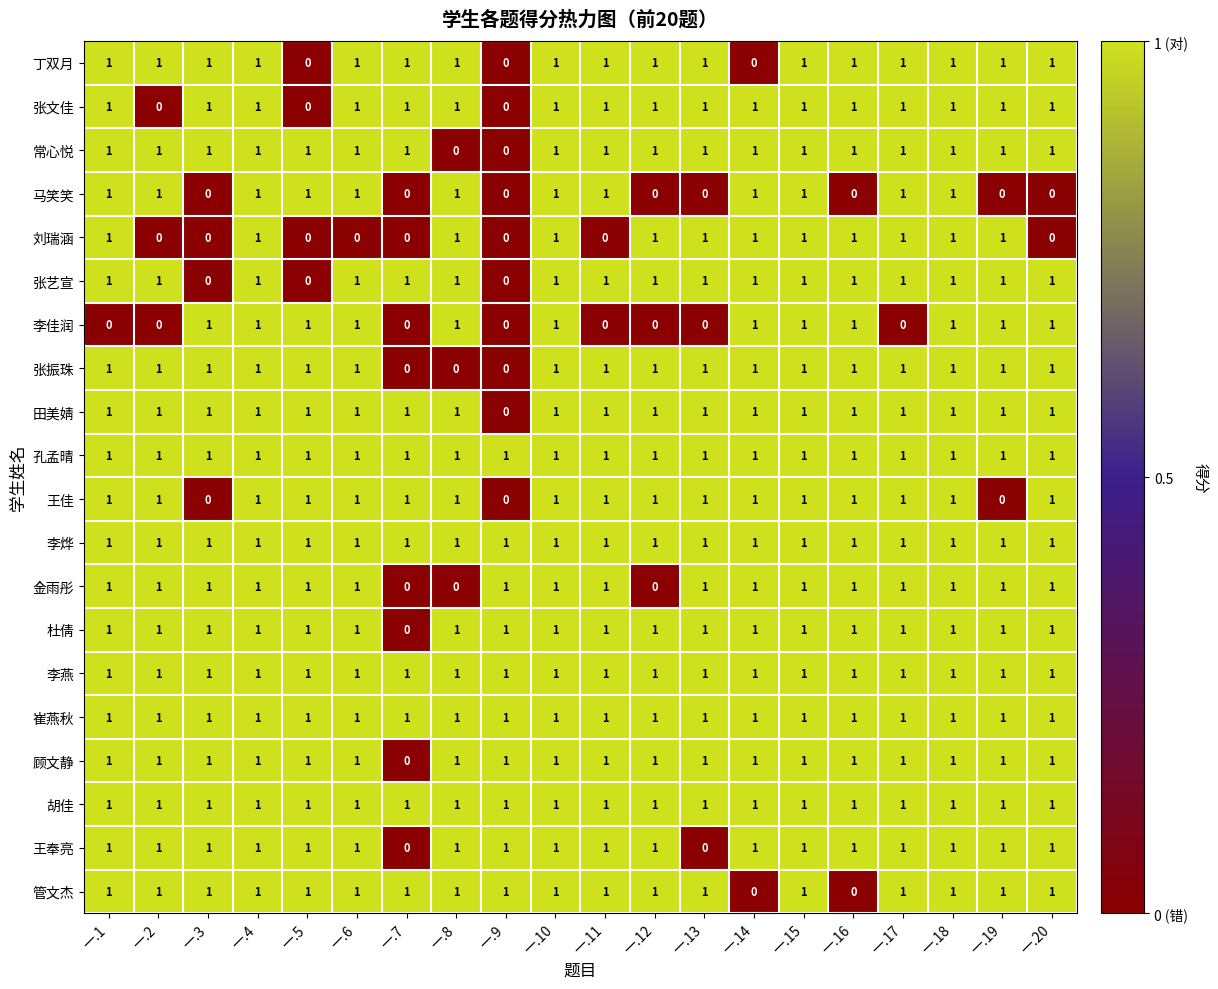

Is the value of 李佳润 at 一.2 greater than the value of 杜倩 at 一.18?

No